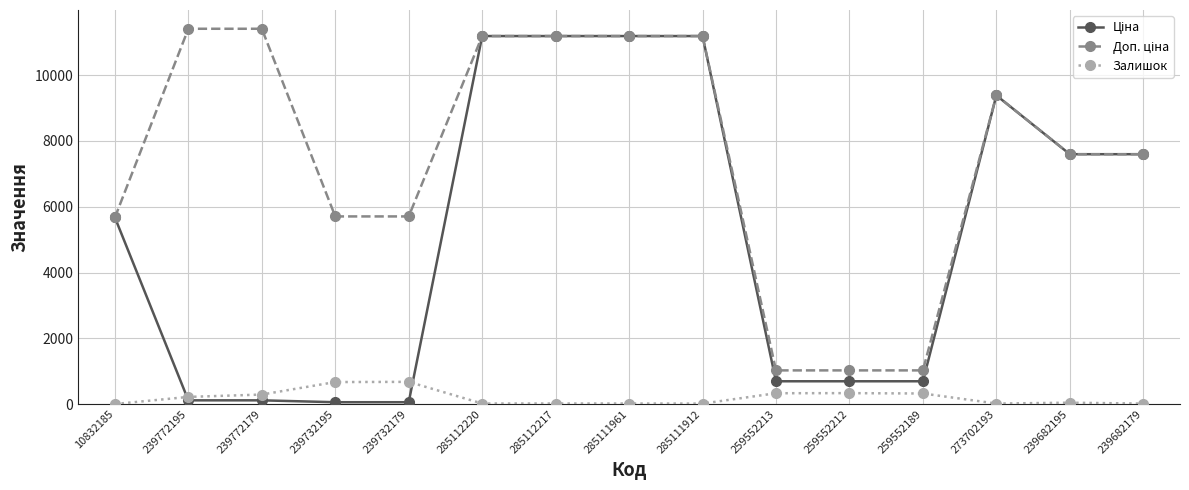

What is the spread (max minus min) of values at 259552212?

691.6